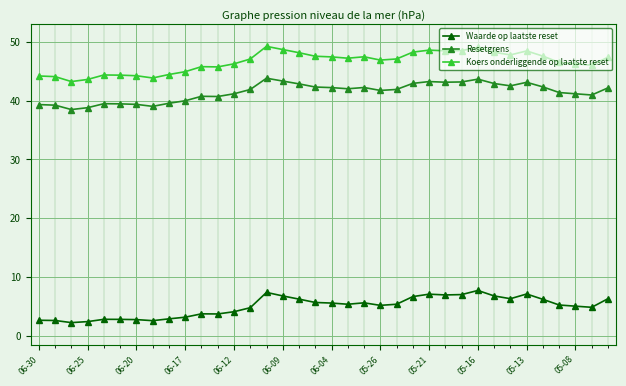

Which series has the largest total across all categories?

Koers onderliggende op laatste reset